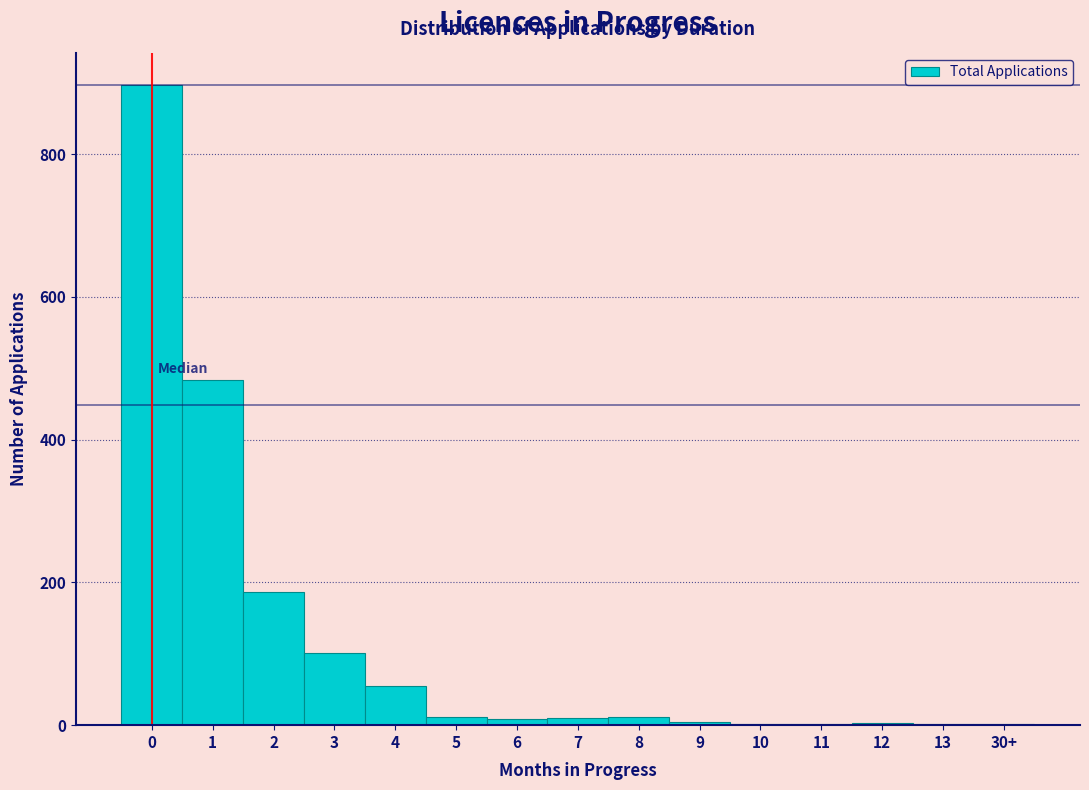

What is the change in value from 0 to 3?

-796